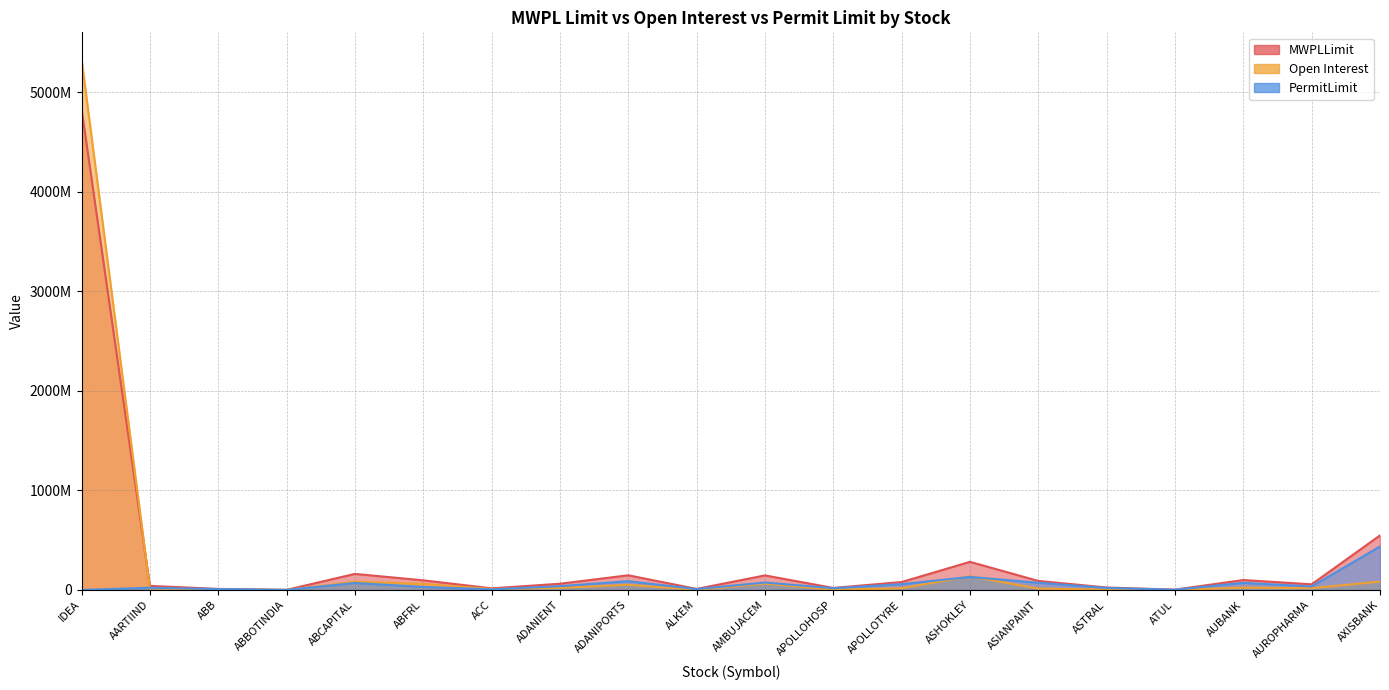

What are all the series names shown in the legend?

MWPLLimit, Open Interest, PermitLimit